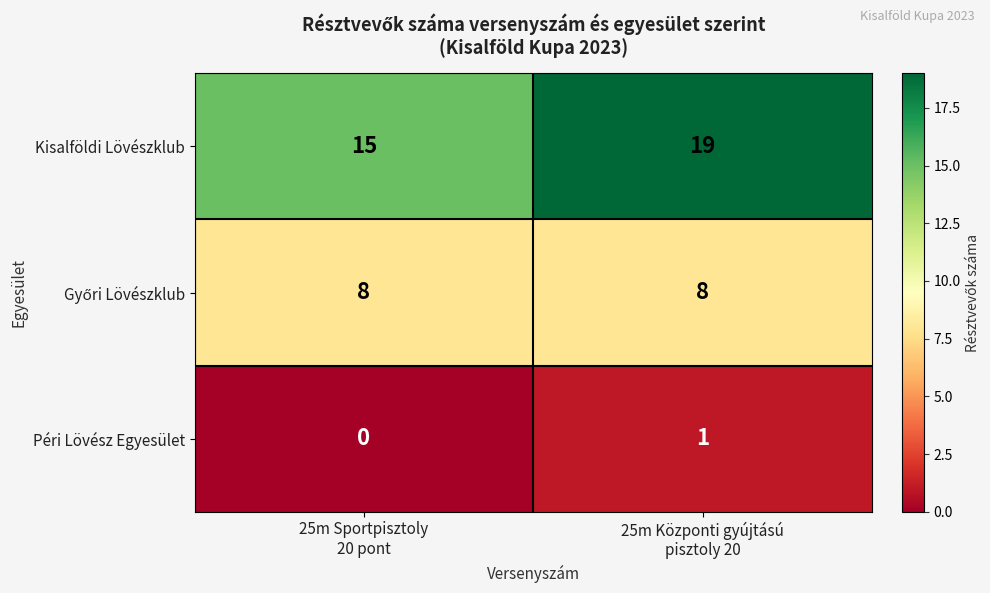

Which series has the largest total across all categories?

Kisalföldi Lövészklub